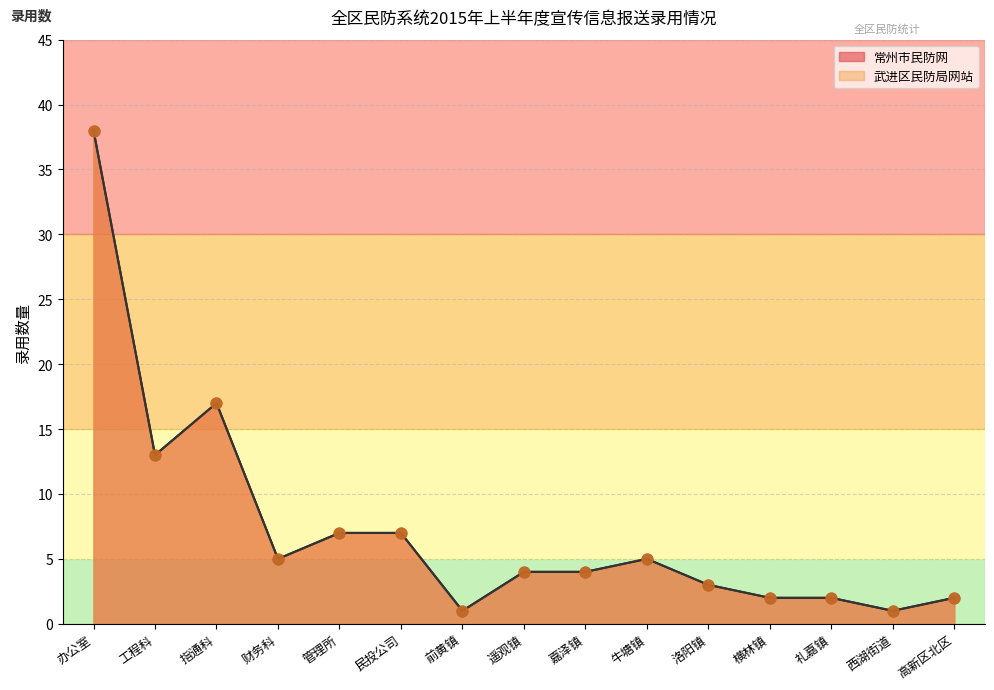

What are all the series names shown in the legend?

常州市民防网, 武进区民防局网站